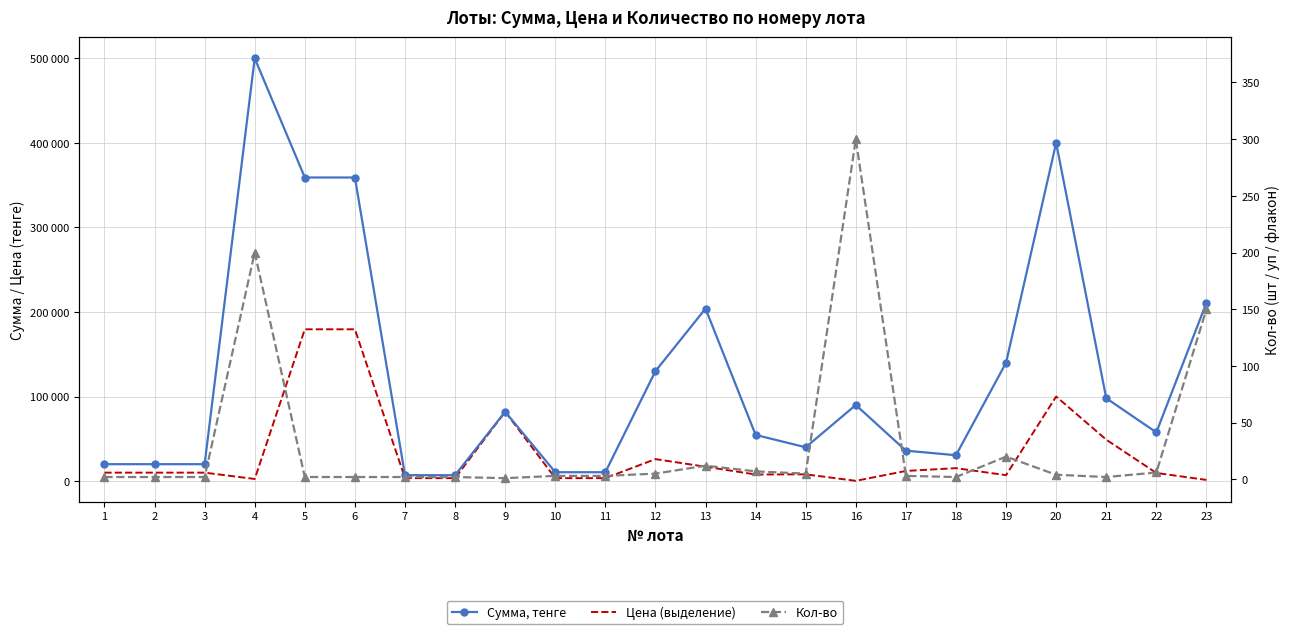

Does the chart have visible grid lines?

Yes